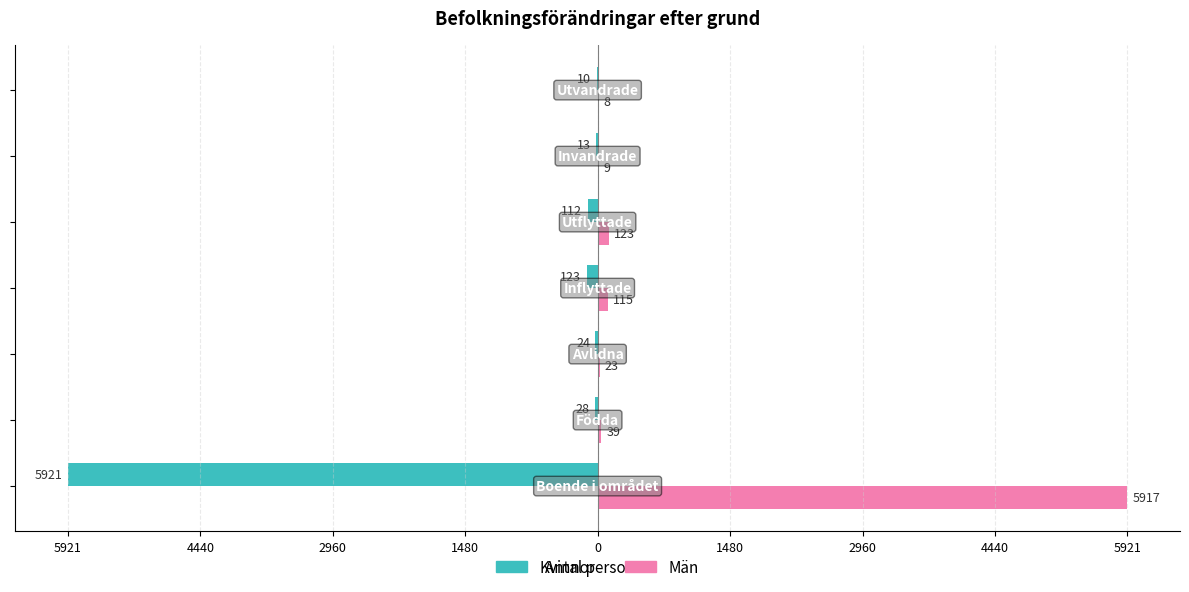

What are all the series names shown in the legend?

Kvinnor, Män